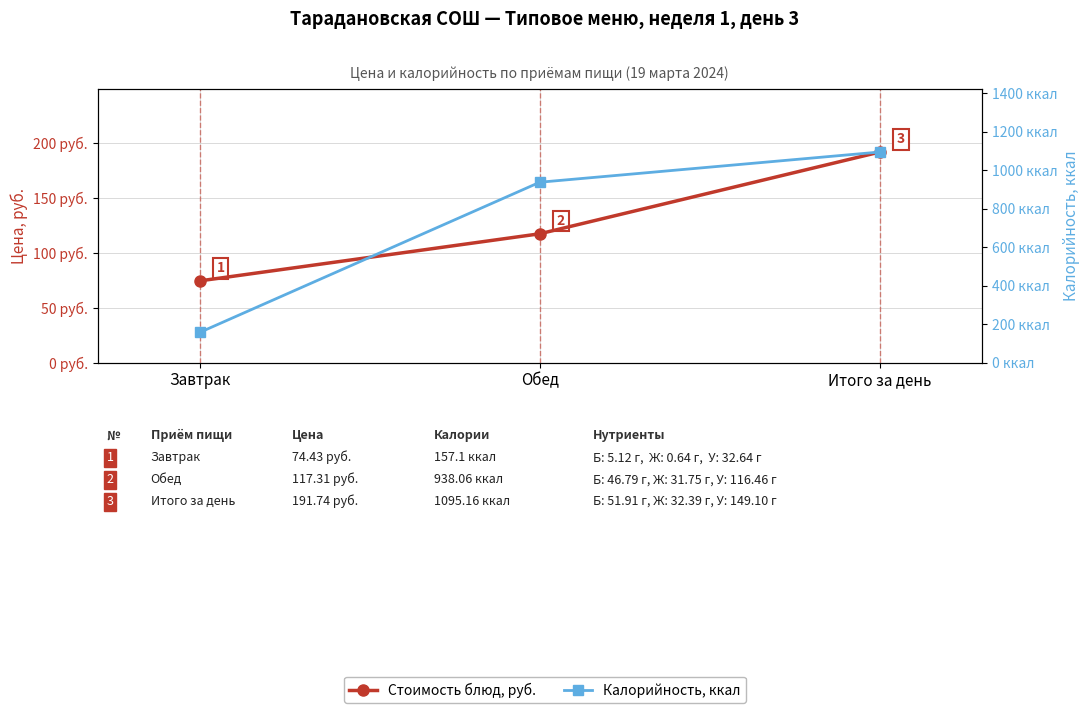

Is the value of Стоимость блюд, руб. at Обед greater than the value of Калорийность, ккал at Обед?

No